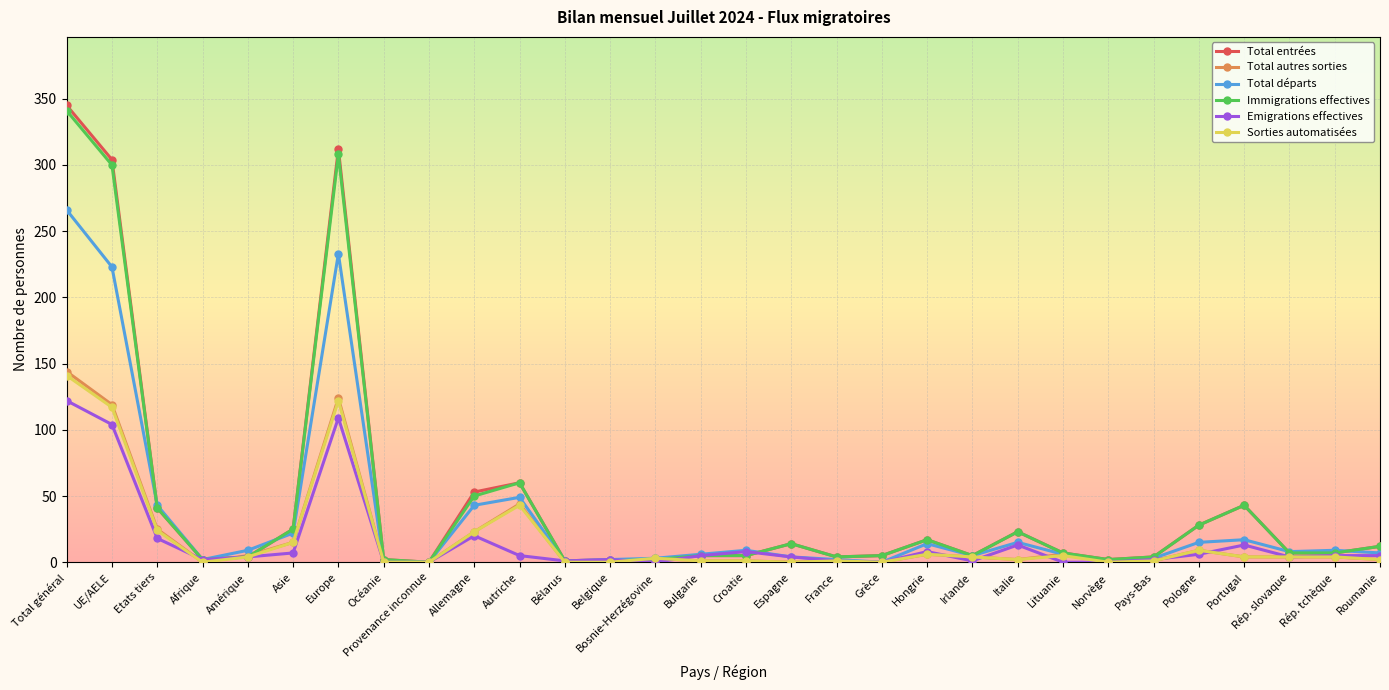

What is the highest value of the Emigrations effectives series?

122